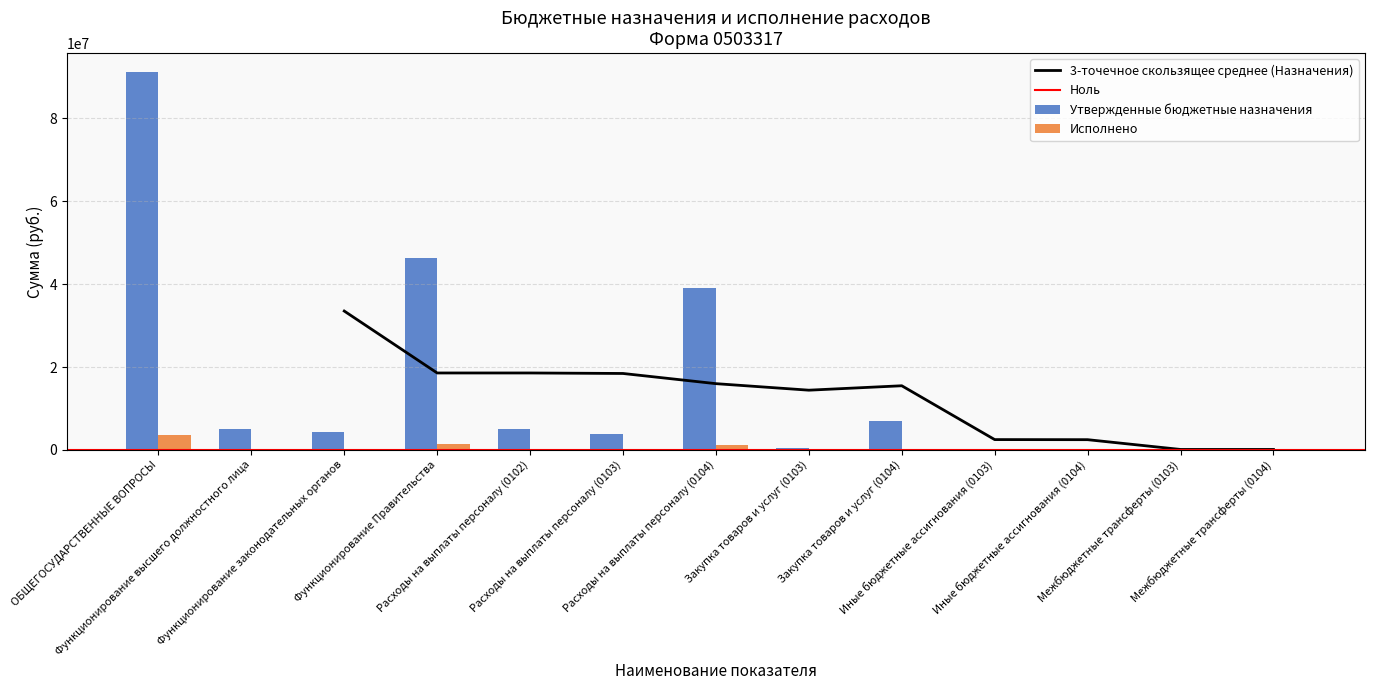

What is the difference between the maximum and minimum values in the Утвержденные бюджетные назначения series?

91208747.4